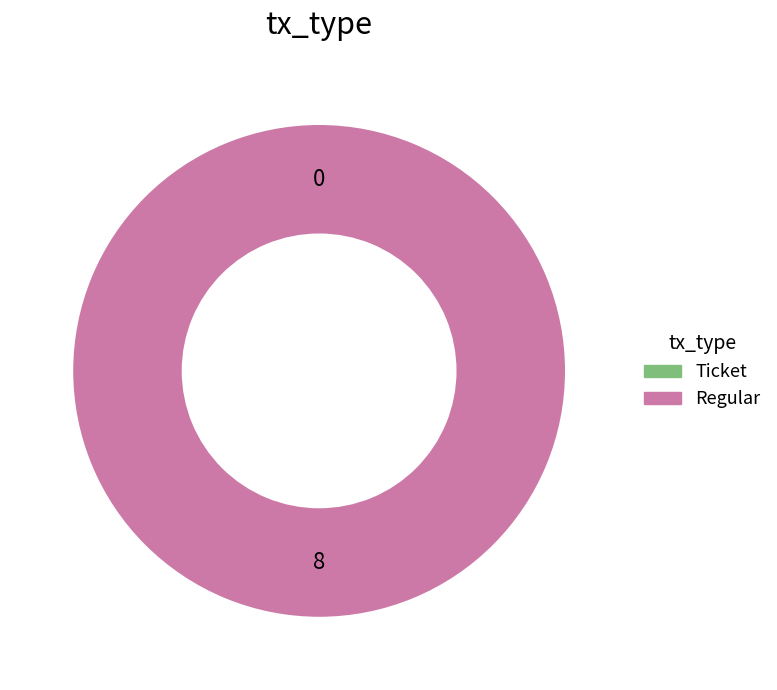

True or false: Ticket accounts for 0% of the total.

True